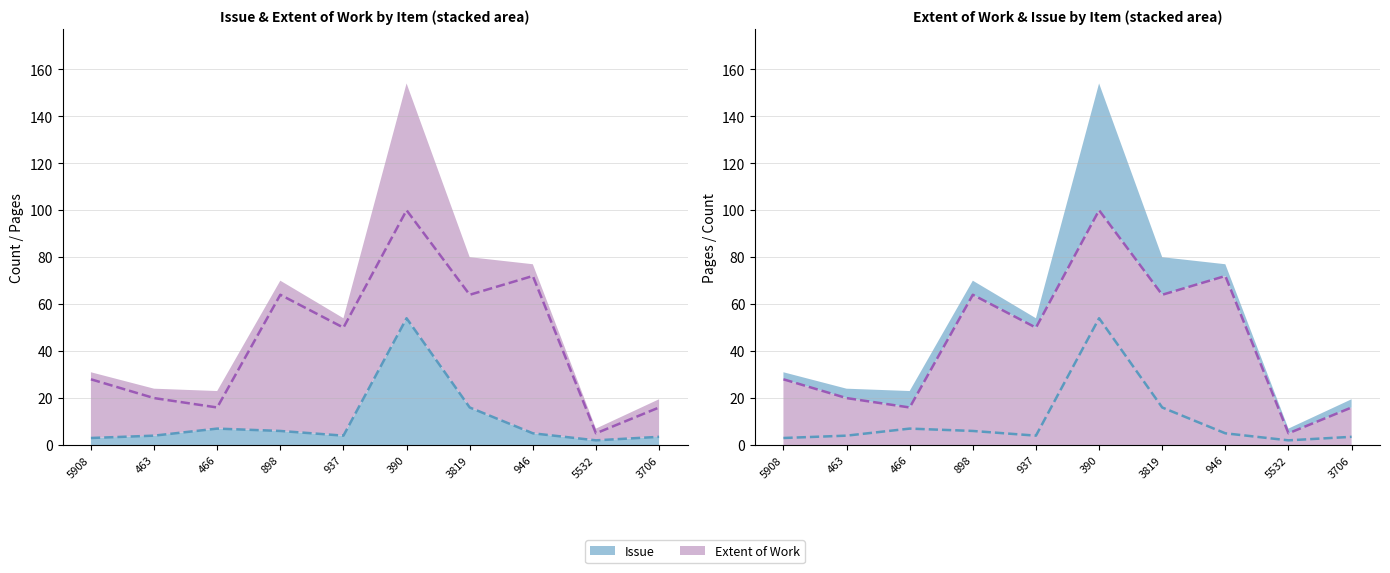

True or false: Issue (line) has a value of 9.0 at 898.

False